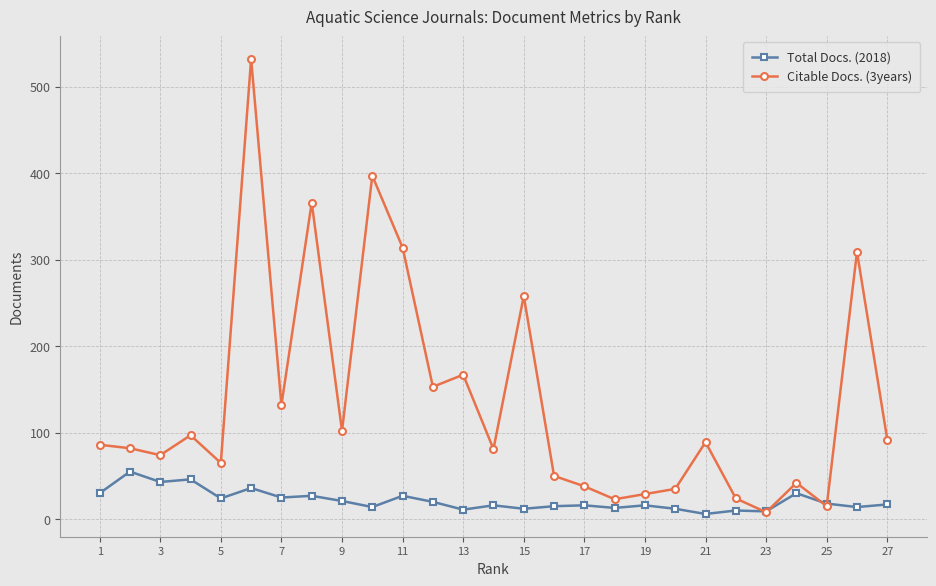

What is the difference between the maximum and minimum values in the Total Docs. (2018) series?

49